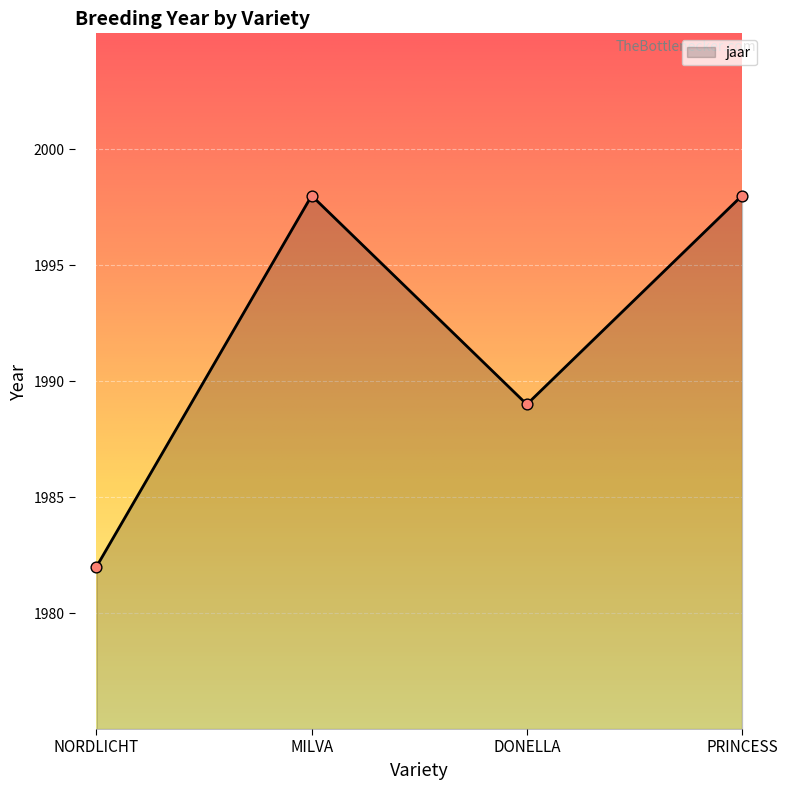

Approximately how many times larger is the value at DONELLA compared to PRINCESS?

1.0